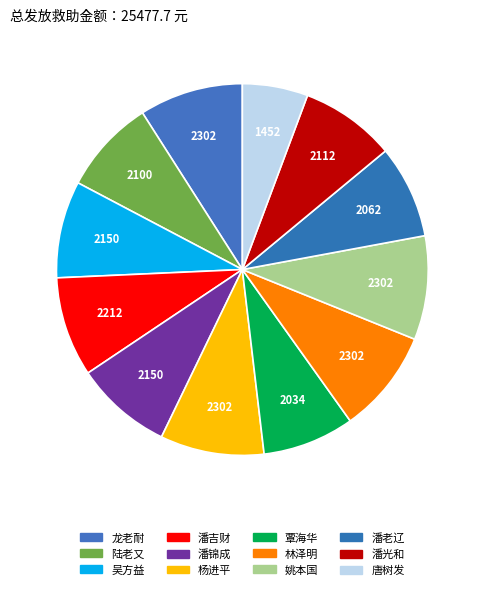

Count the number of slices in the pie.

12